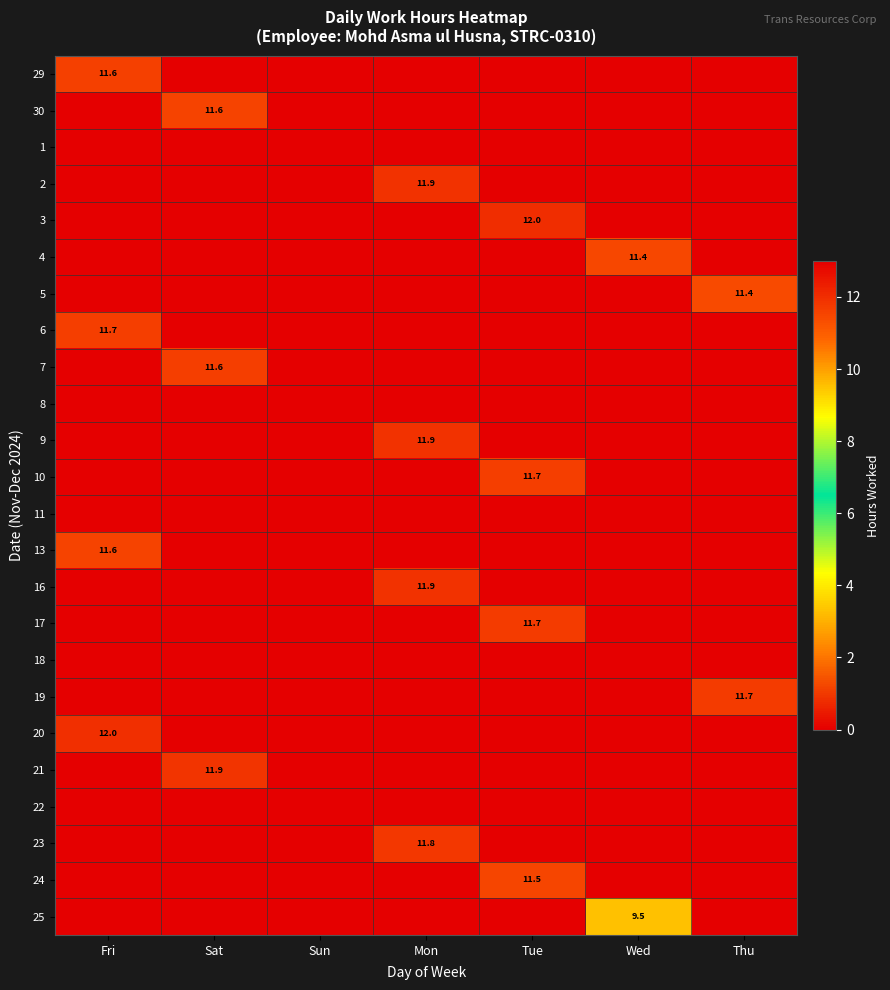

What is the greatest value displayed?

12.0